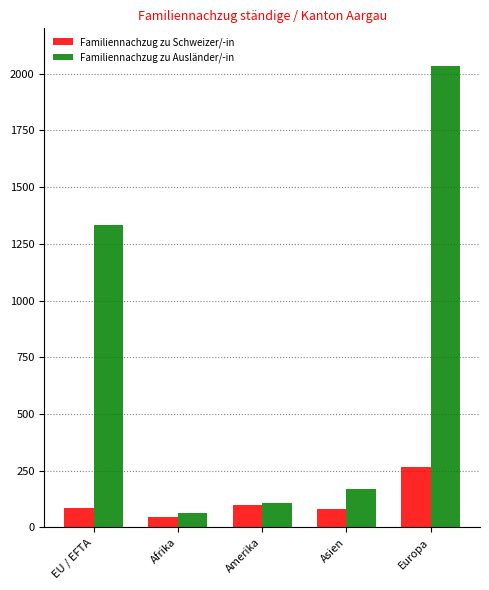

Which label corresponds to the largest value in the chart?

Europa